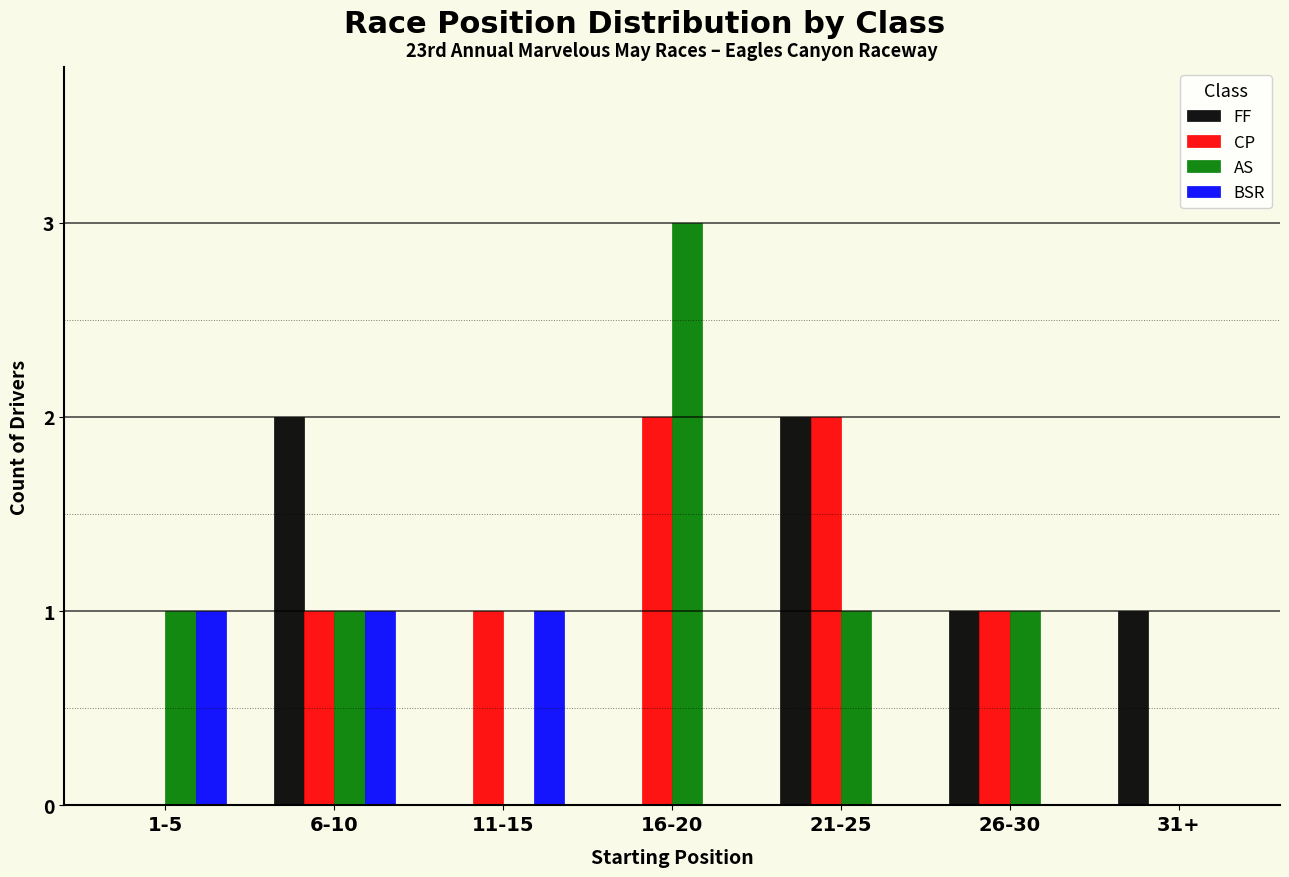

What is the difference between the BSR values at 6-10 and 16-20?

1